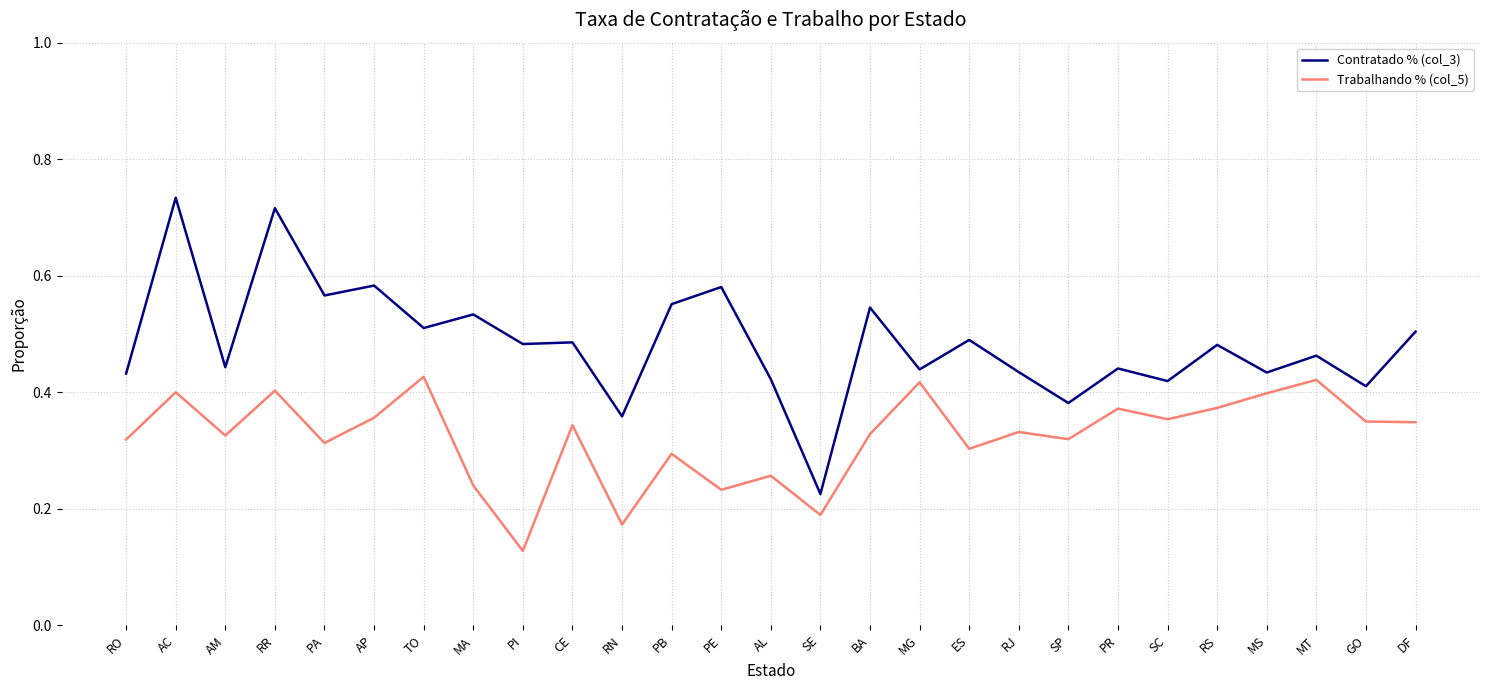

What position from the left is PI?

9